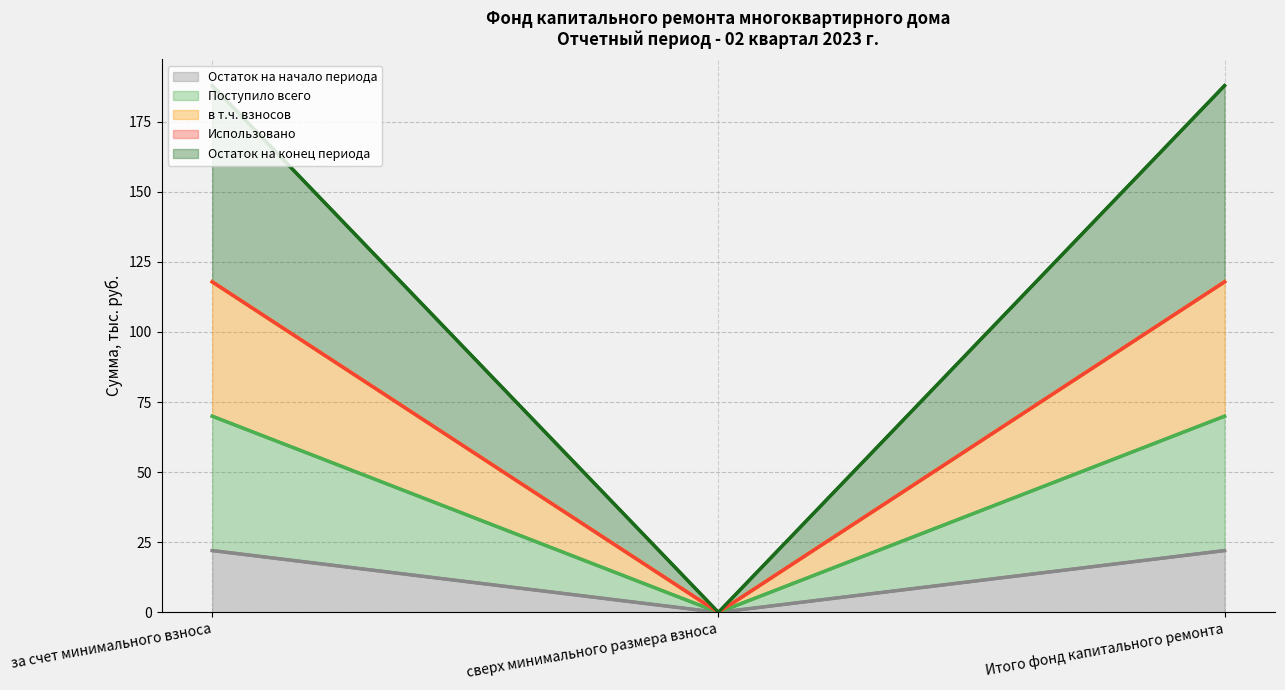

At how many categories does at least one series exceed 31?

2